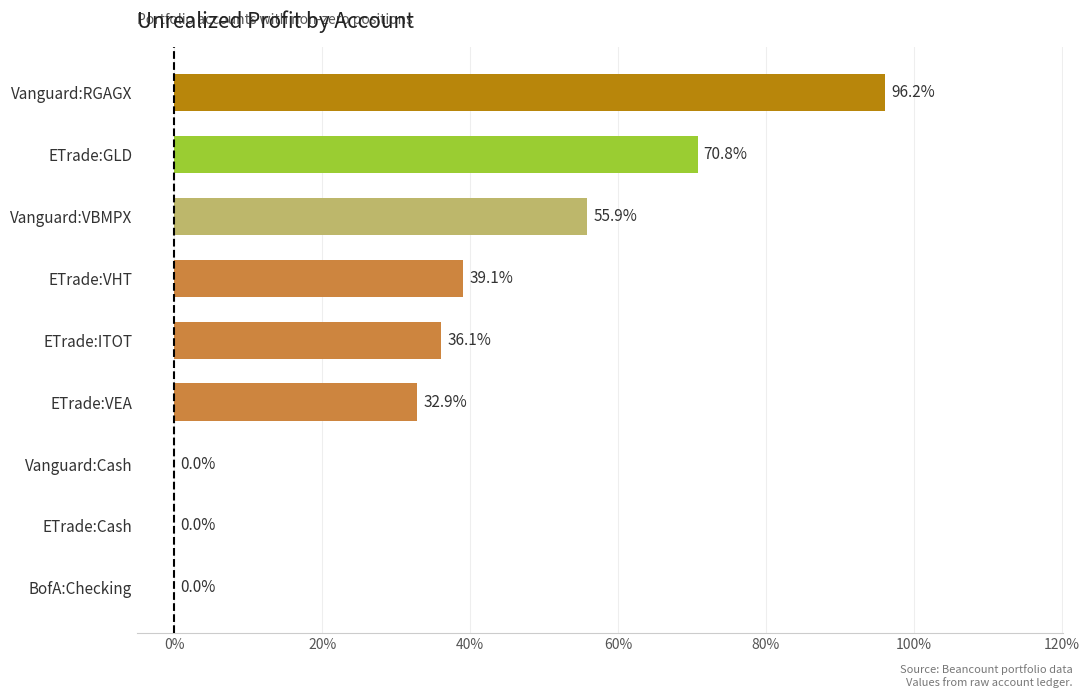

Approximately how many times larger is the value at ETrade:VEA compared to ETrade:ITOT?

0.9